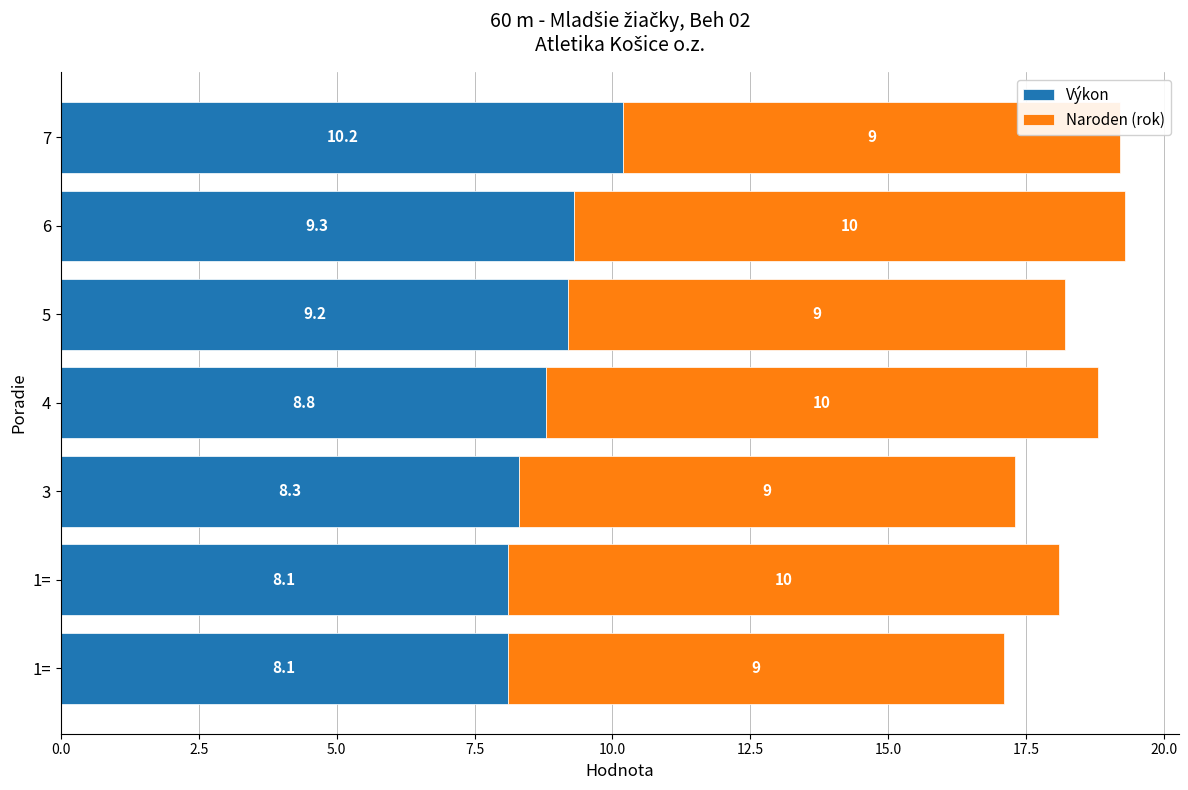

Count the number of data series in this chart.

2